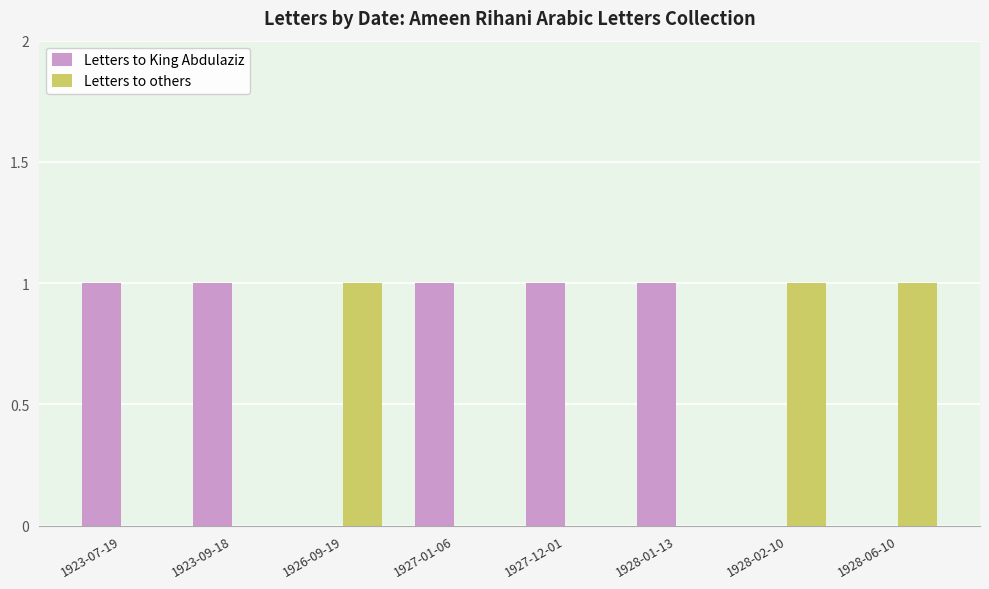

Which series has the largest total across all categories?

Letters to King Abdulaziz